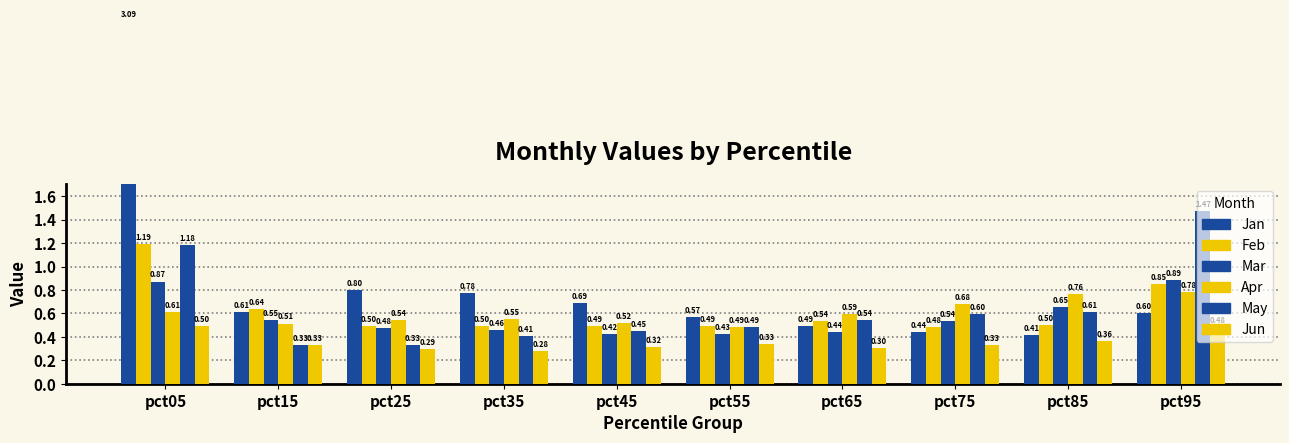

The value of May at pct95 is 2.5. True or false?

False